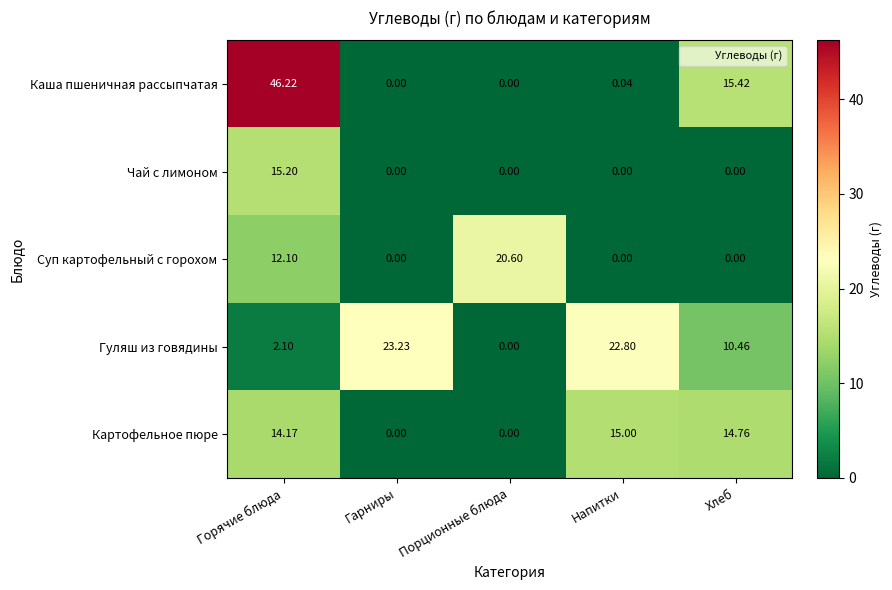

List the series in order of their peak value, highest first.

Каша пшеничная рассыпчатая, Гуляш из говядины, Суп картофельный с горохом, Чай с лимоном, Картофельное пюре